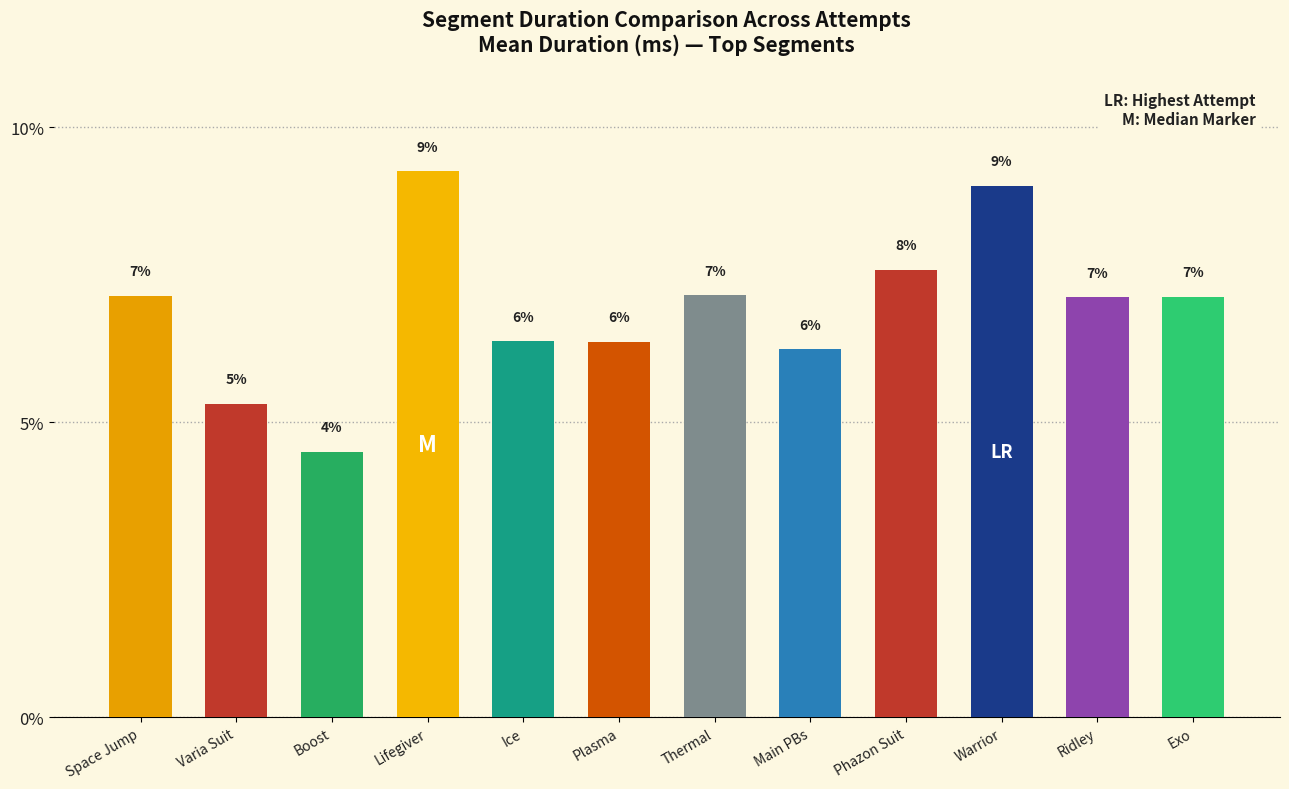

What is the change in value from Phazon Suit to Warrior?

+1.4